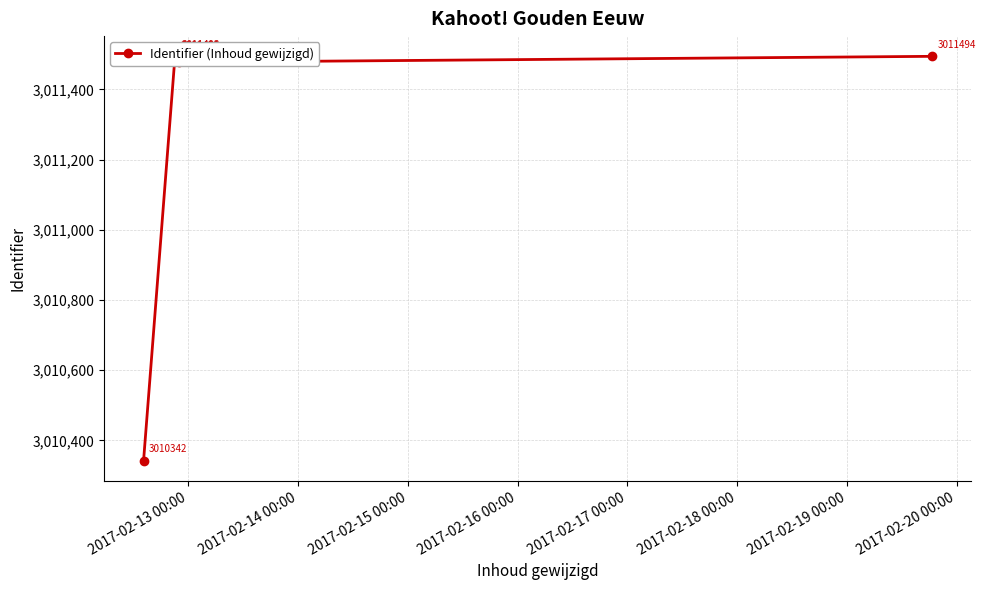

How many interior local valleys (lower than both neighbors) does the data have?

1